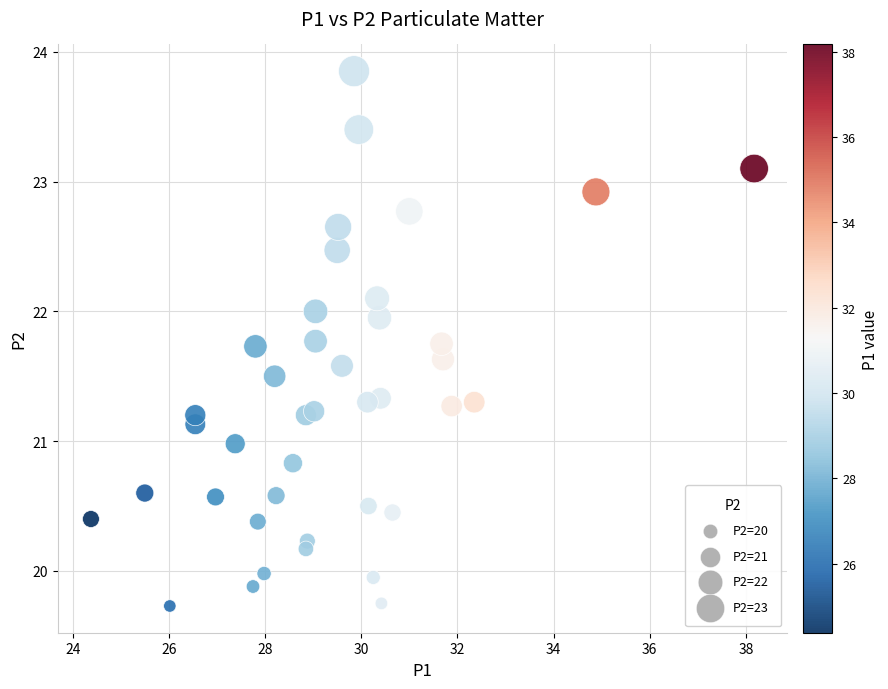

What is the range of X values (max minus min)?

13.8